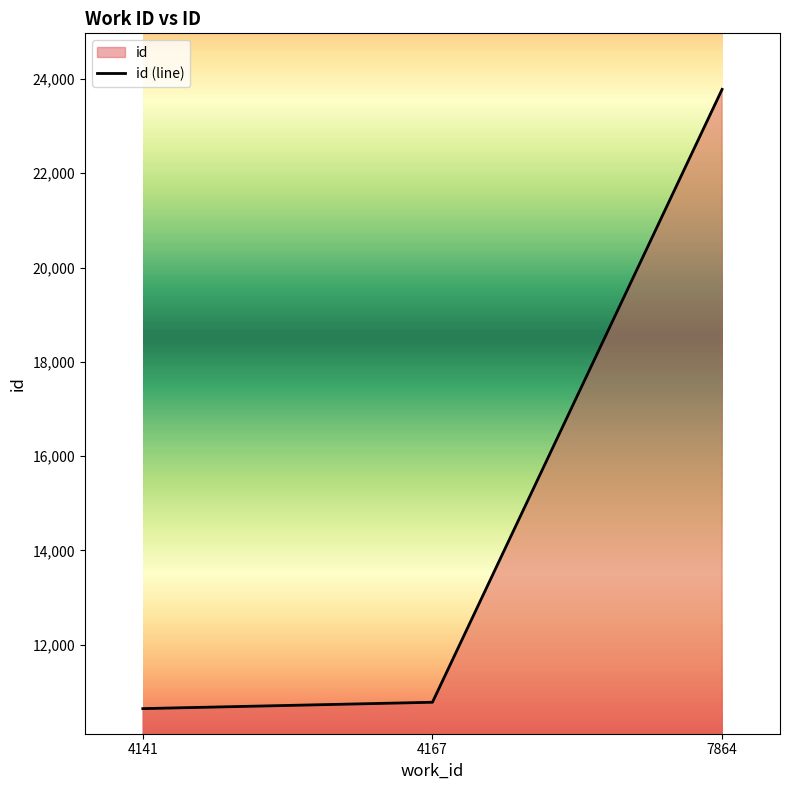

Read the value at 7864.

23778